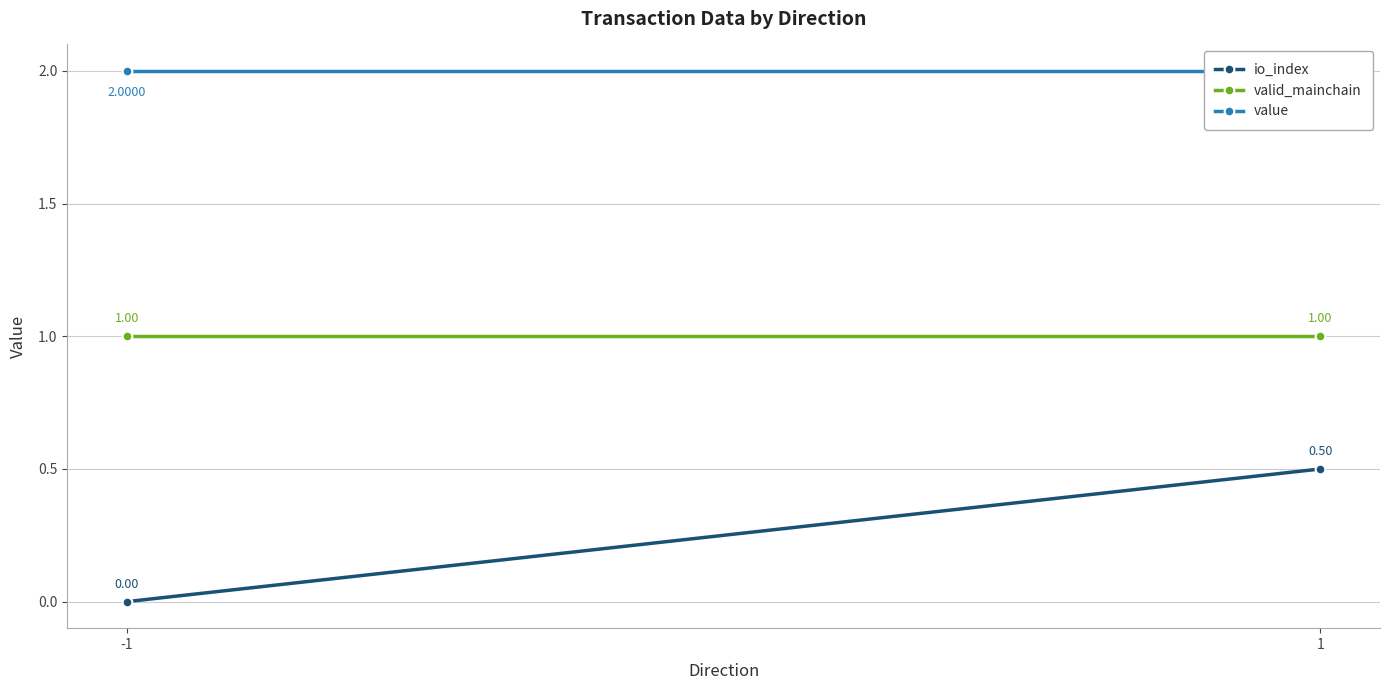

Is the value of valid_mainchain at -1 greater than the value of io_index at 1?

Yes